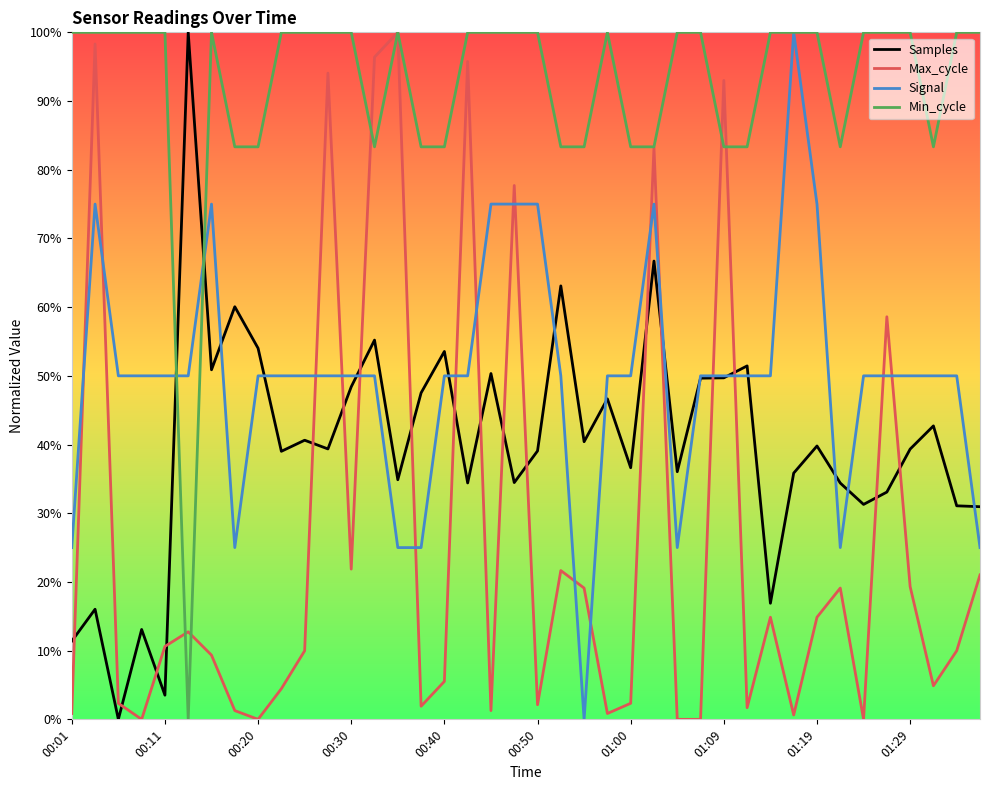

Does the chart display data point markers on the line(s)?

No